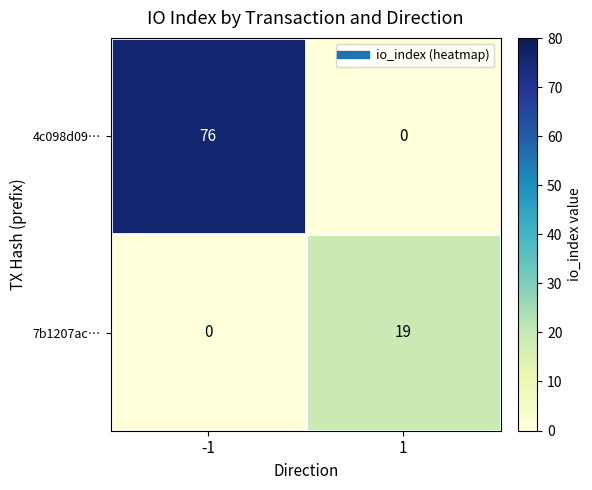

What is the sum of all 4c098d09… values?

76